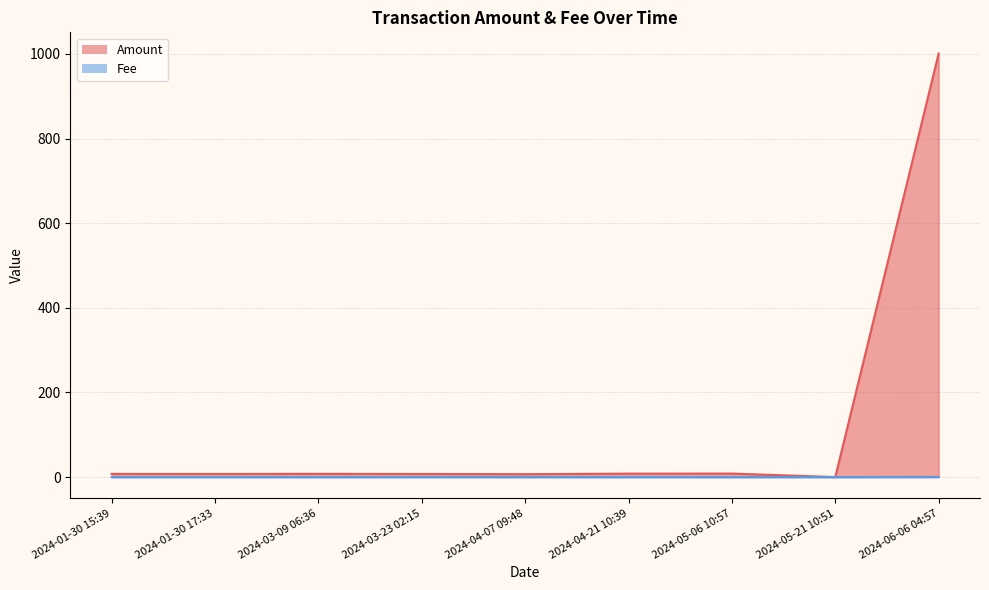

What is the sum of all Amount values?

1054.5